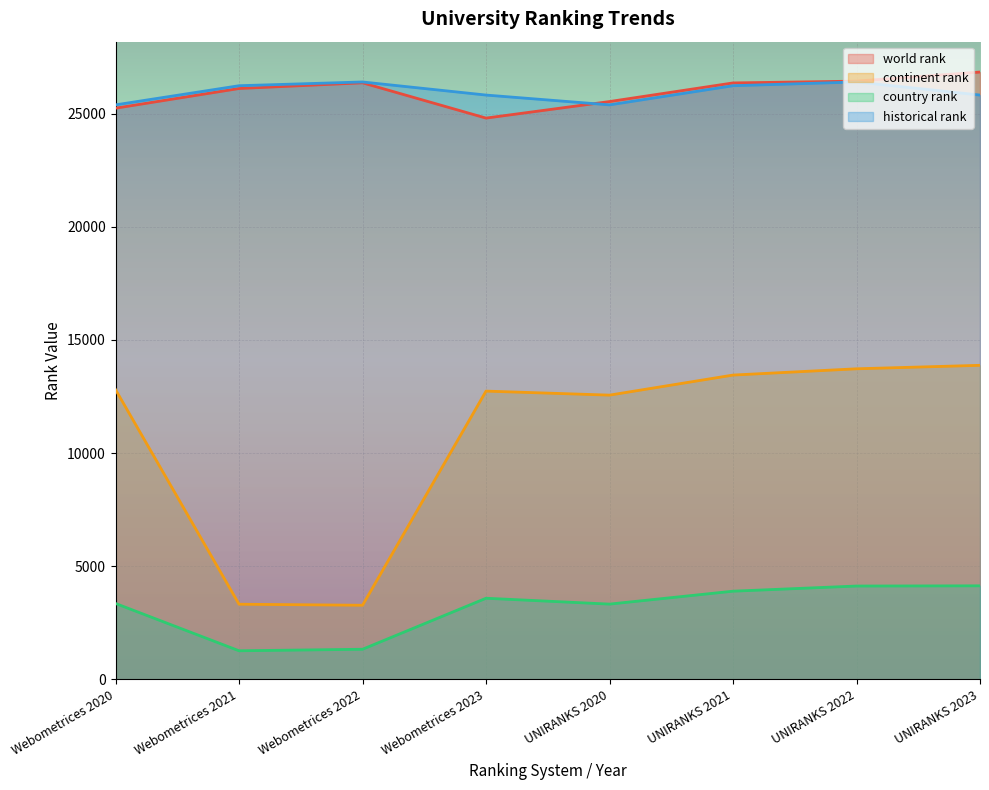

How many series are shown in this chart?

4